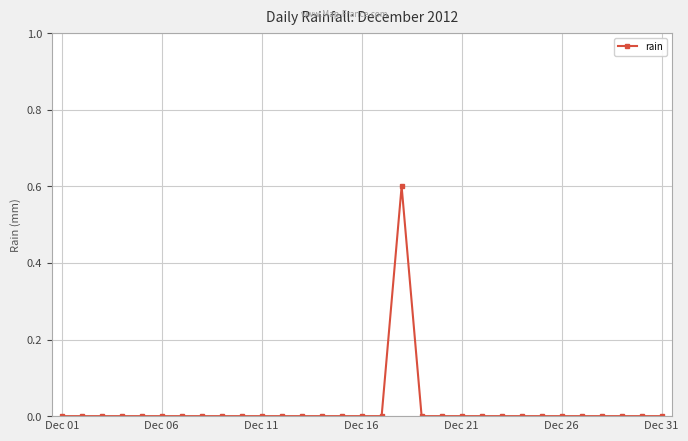

What is the sum of all values?

0.6